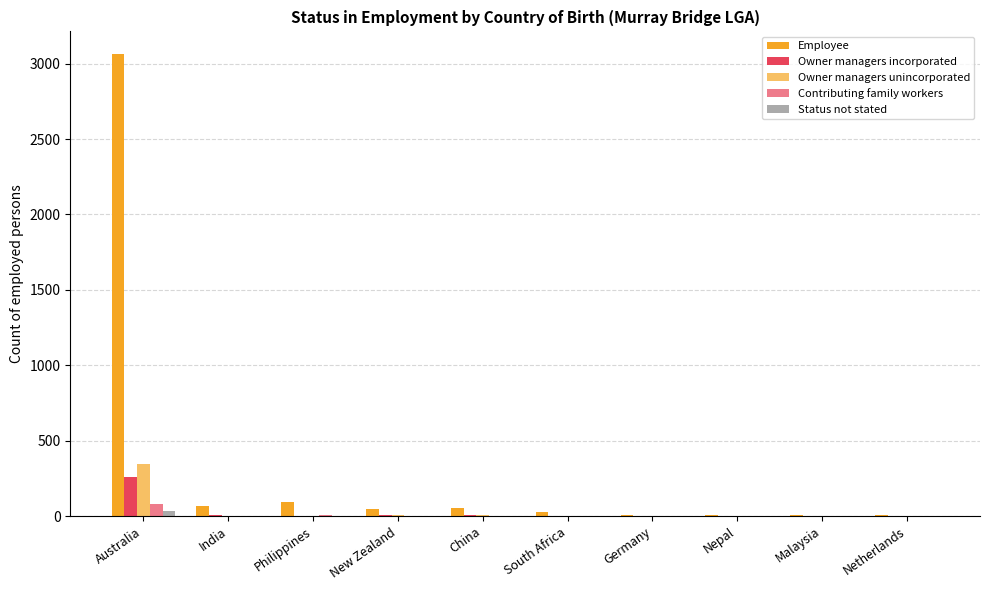

Count the number of data series in this chart.

5